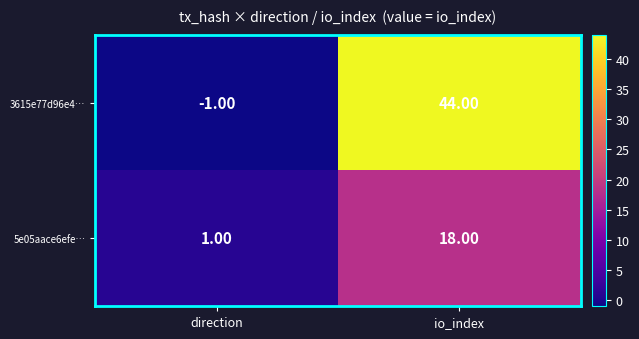

What is the average value of the 3615e77d96e4… series?

22